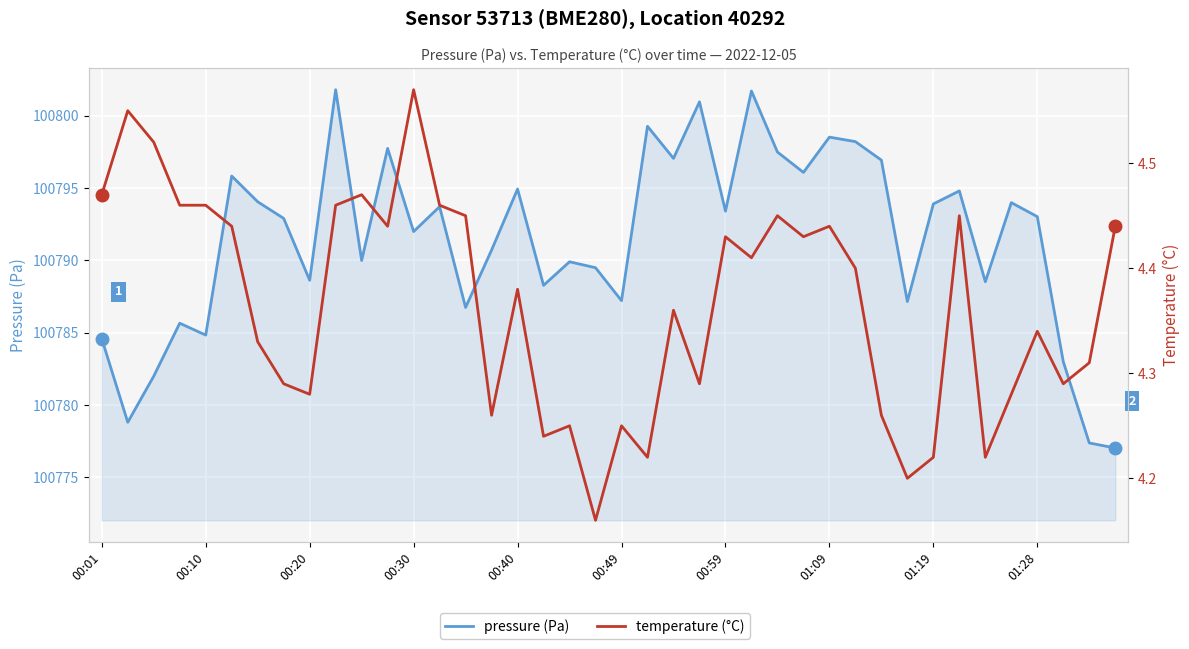

How many categories are shown in the chart?

40